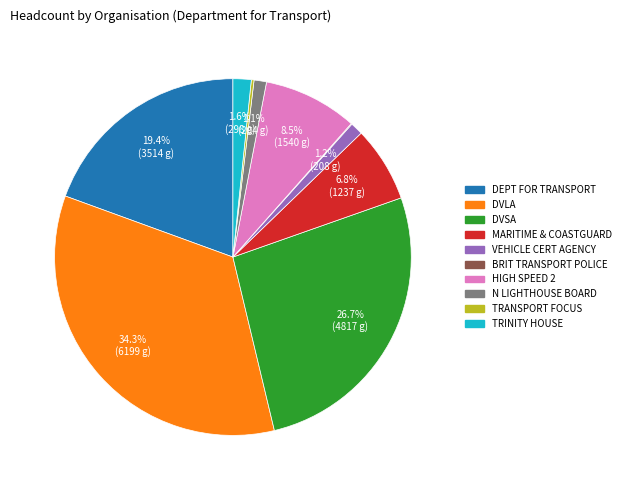

Combined, what portion of the pie is TRINITY HOUSE and DVLA?

35.9%